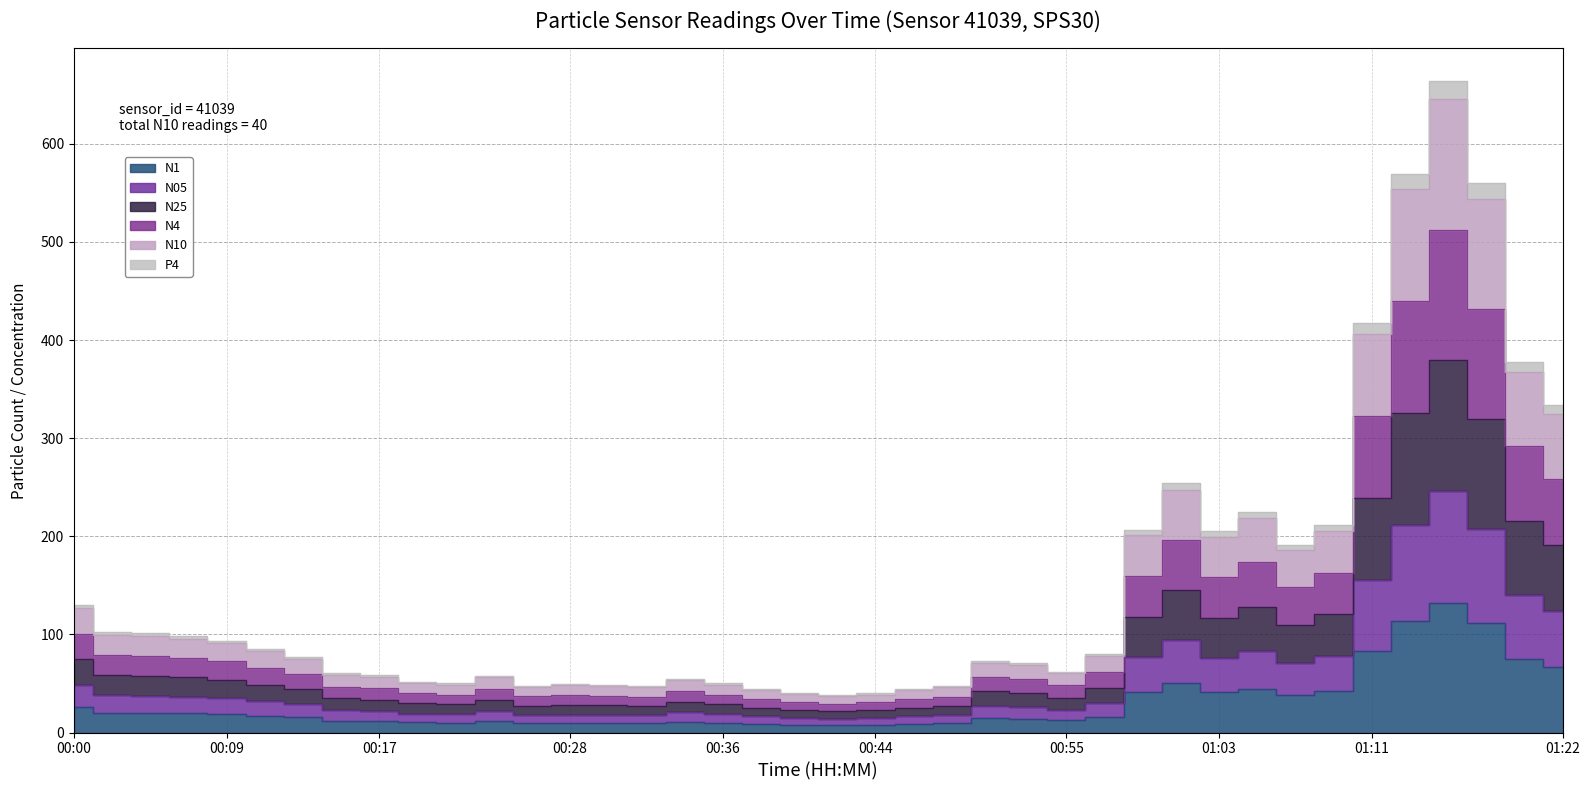

True or false: P4 and N05 cross at least once.

False